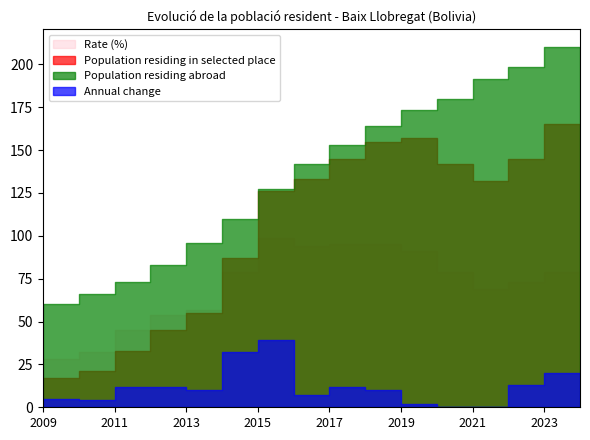

Which series changed the most between 2011 and 2019?

Population residing abroad